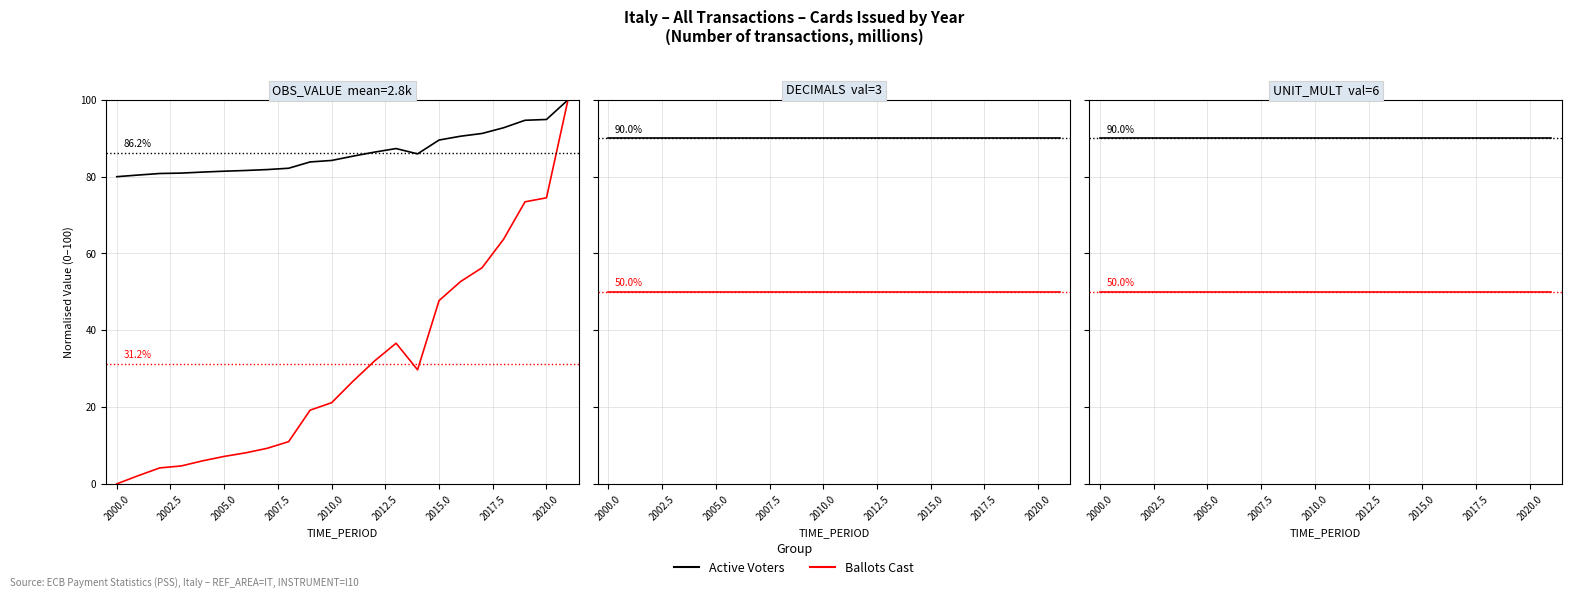

What is the highest value of the Ballots Cast series?

100.0